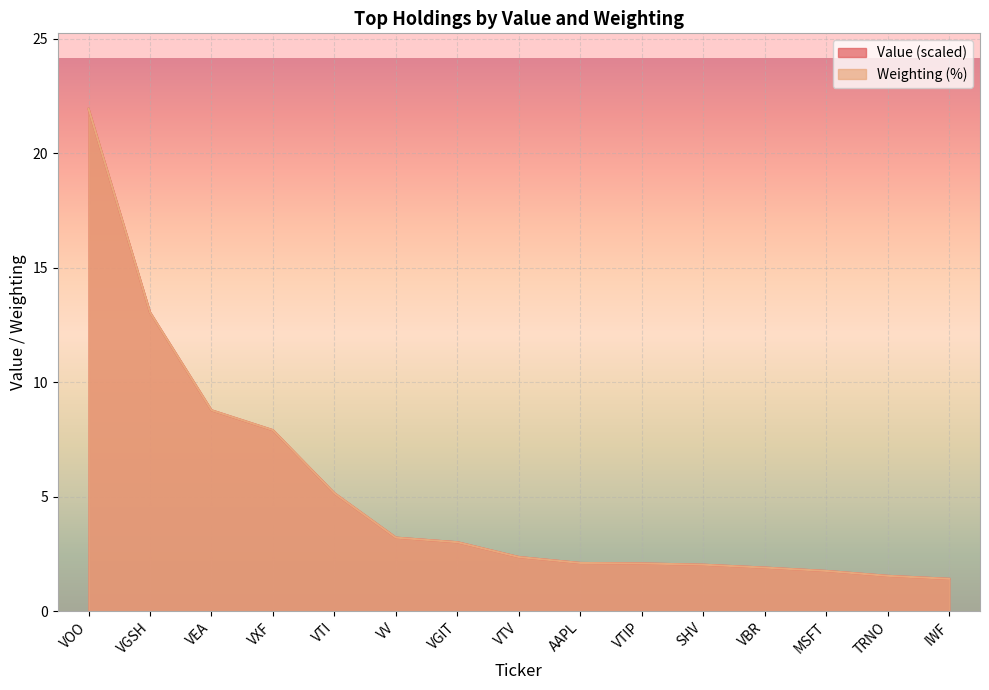

What is the lowest value of the Value series?

1.4